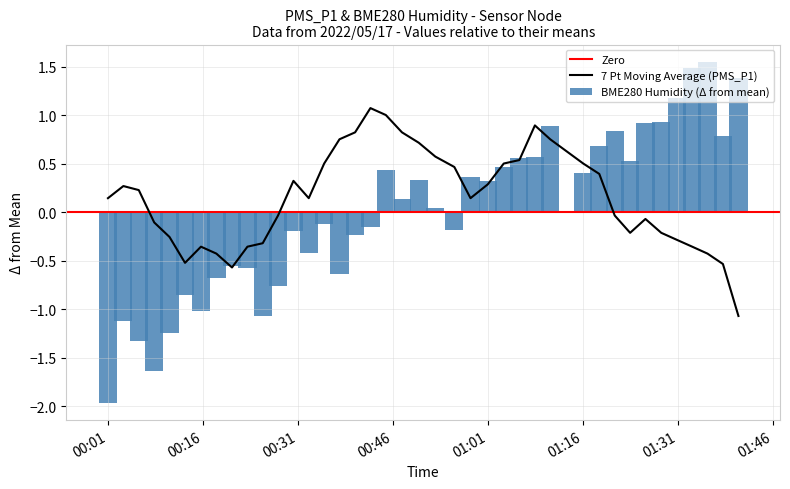

Count the number of values greater than 0.

21